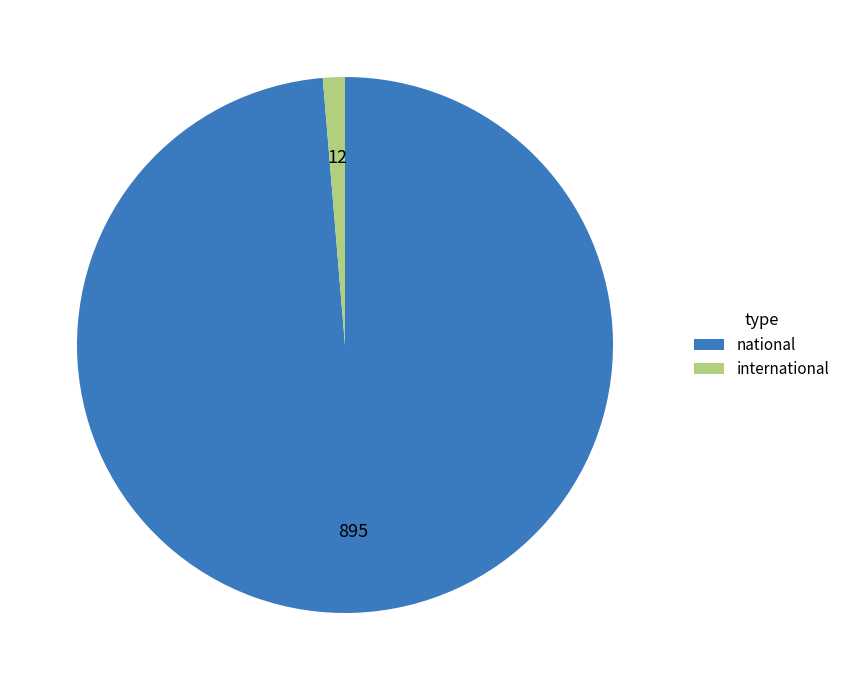

Rank the categories by value from highest to lowest.

national, international